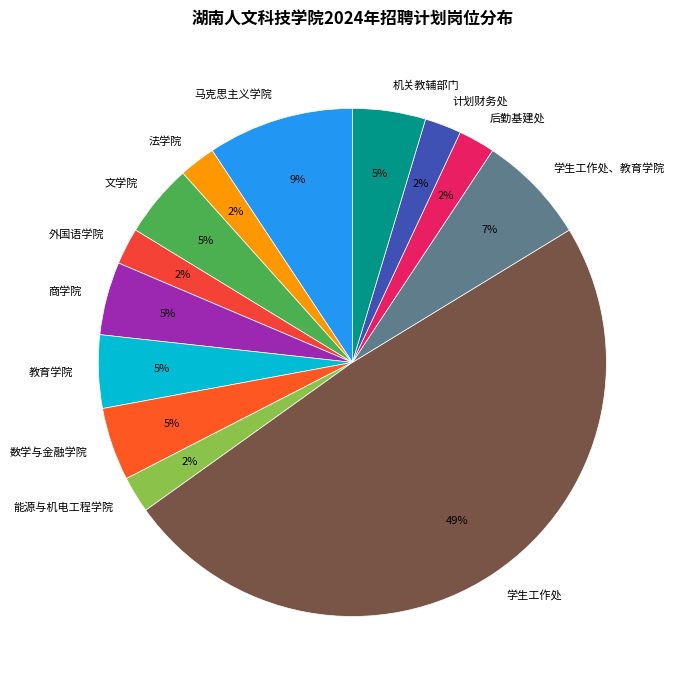

What is the largest slice in the pie chart?

学生工作处